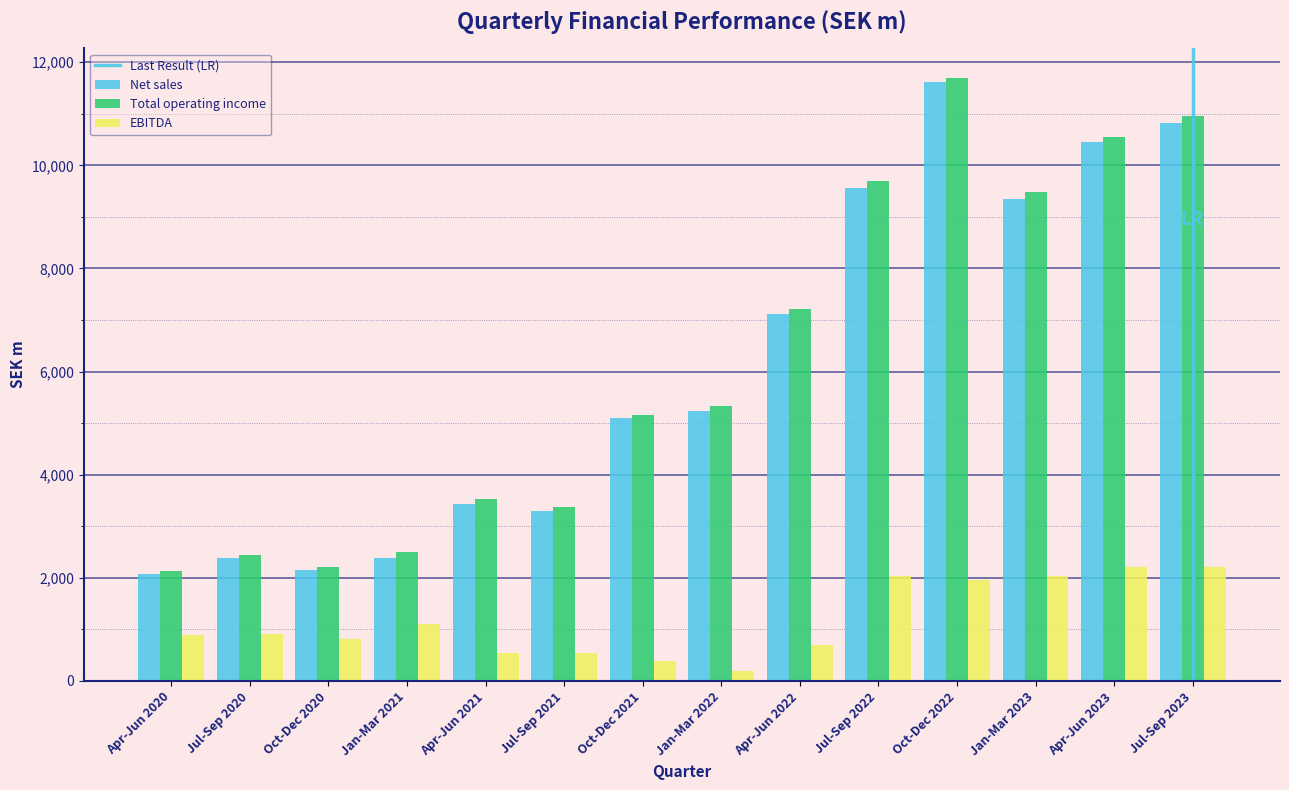

At which category is the sum across all series the highest?

Oct-Dec 2022